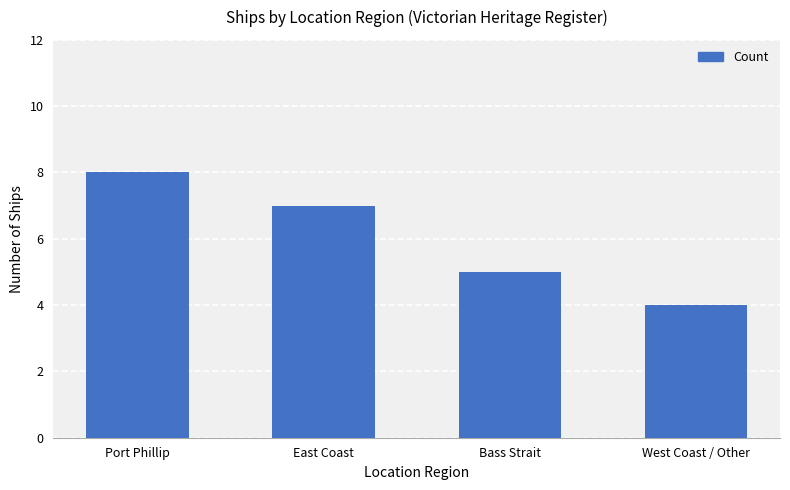

What is the label of the 1st bar from the left?

Port Phillip